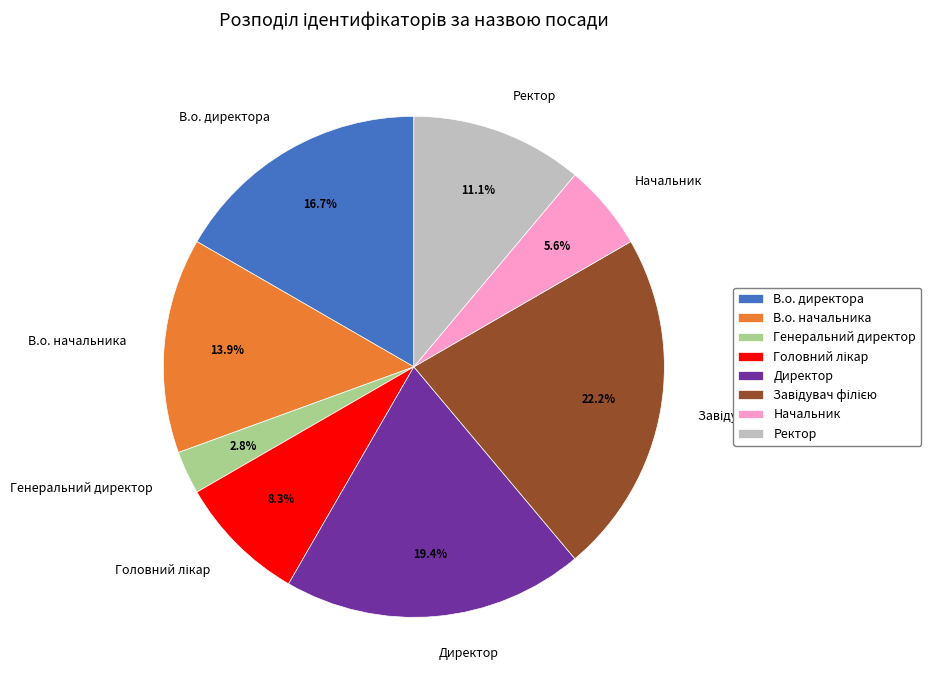

Count the number of slices in the pie.

8